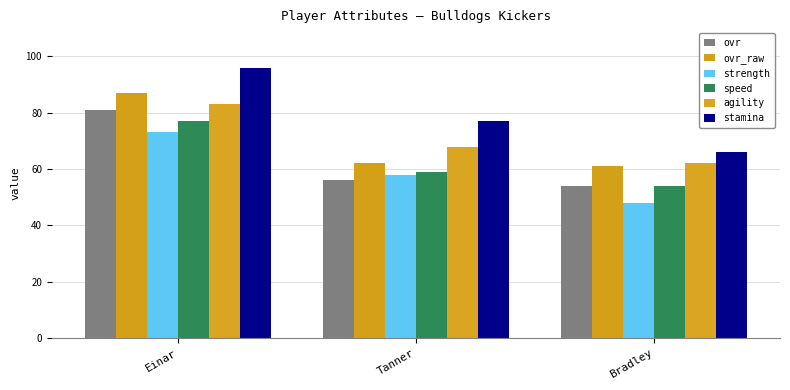

How many bars are there in each group?

6